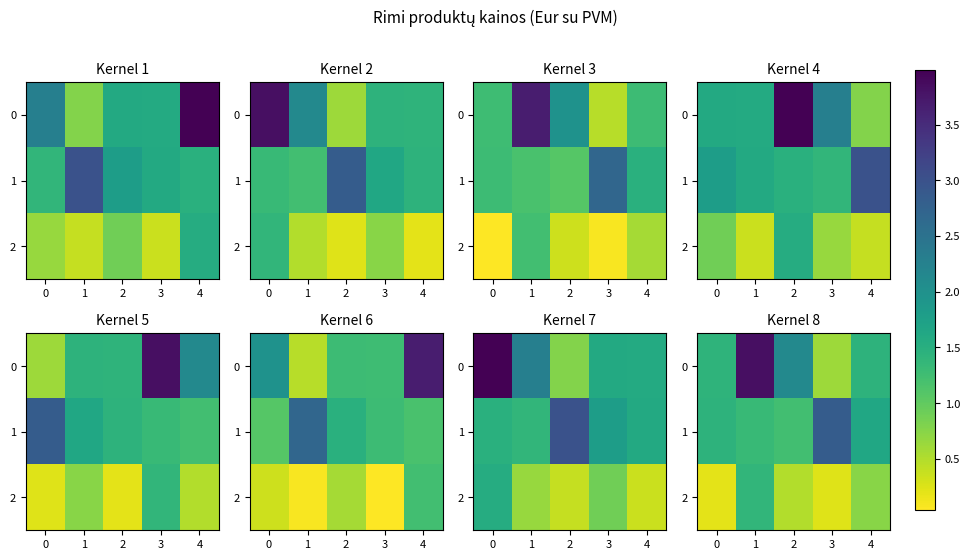

What is the lowest value of the 0 series?

0.6